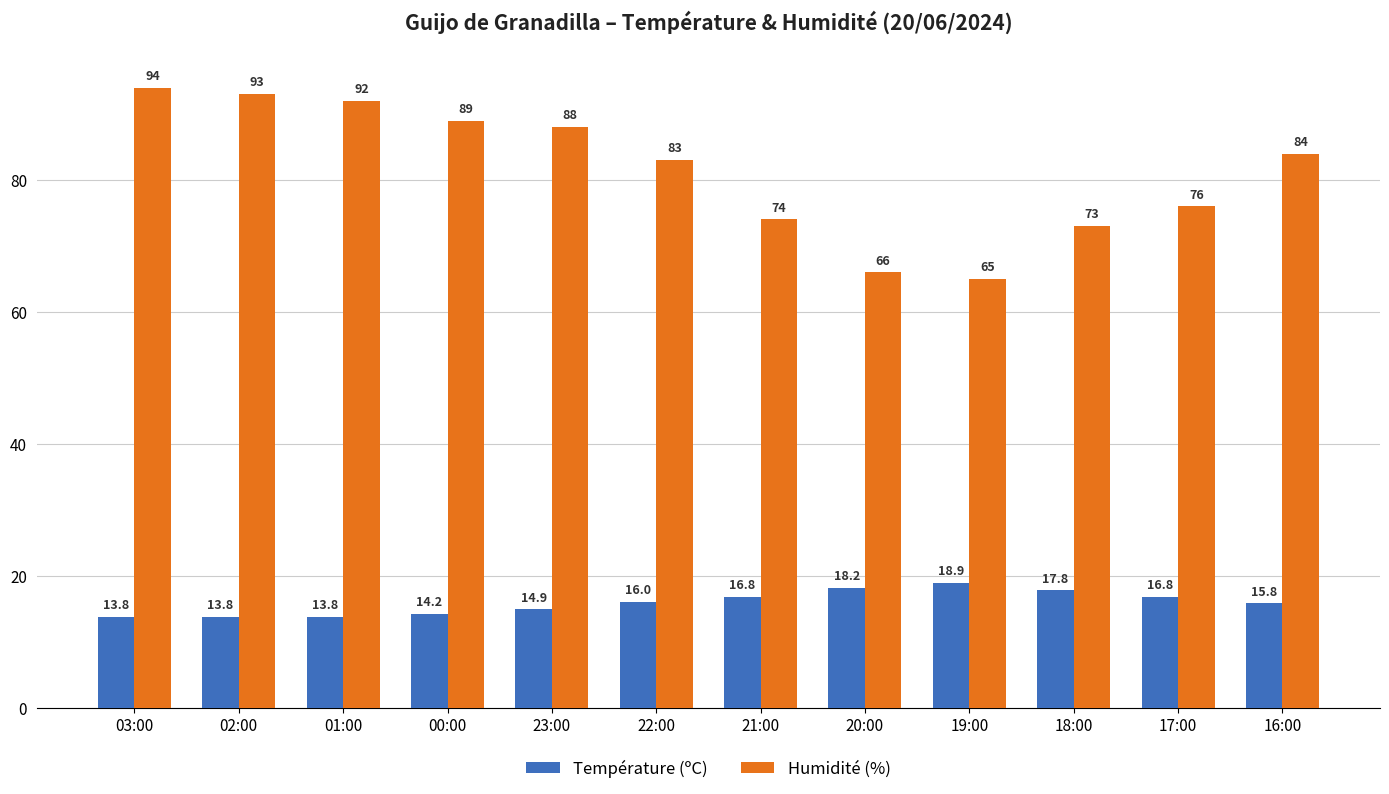

Is the value of Humidité (%) at 20:00 greater than the value of Température (ºC) at 17:00?

Yes